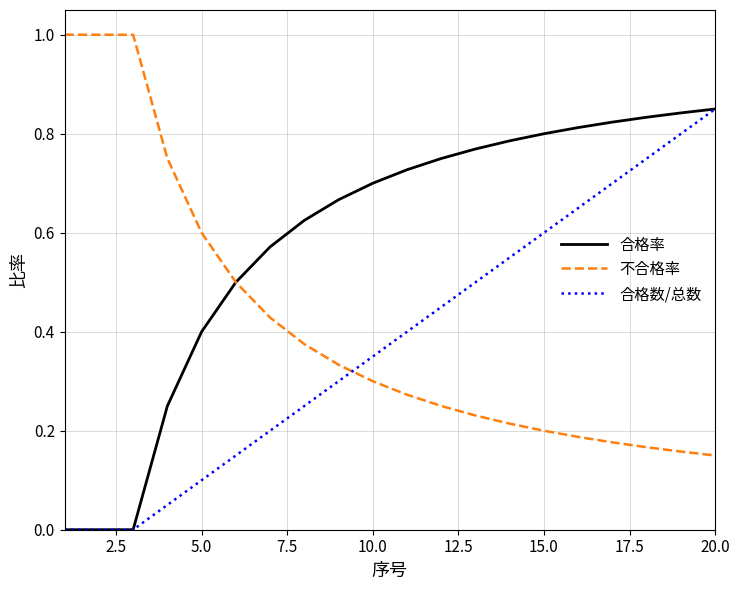

Which series has the largest total across all categories?

合格率